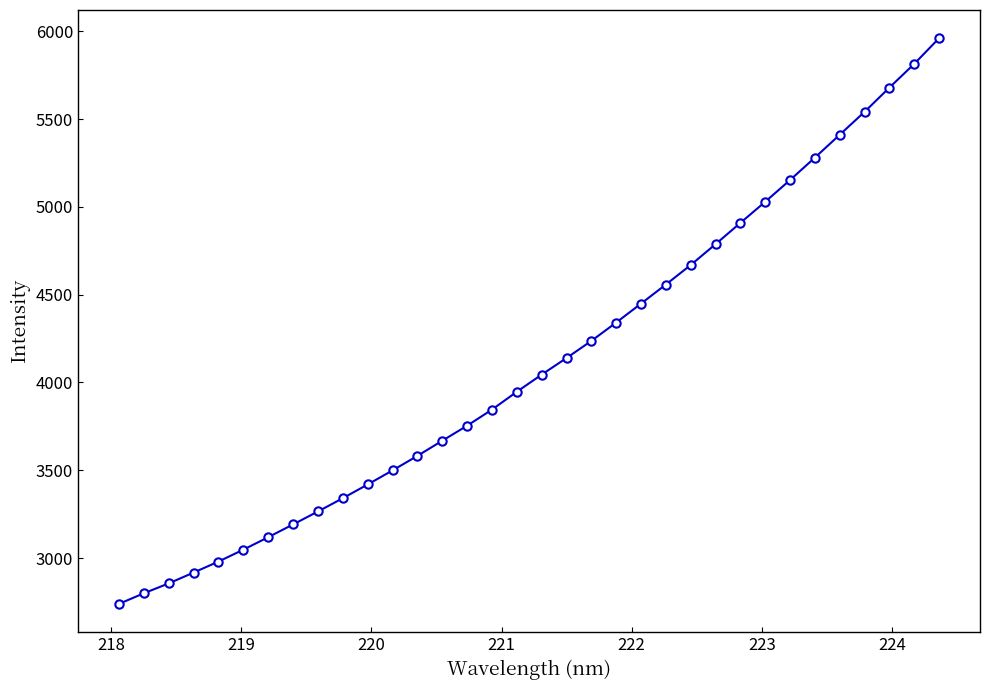

What is the difference between the maximum and second lowest values?

3161.8